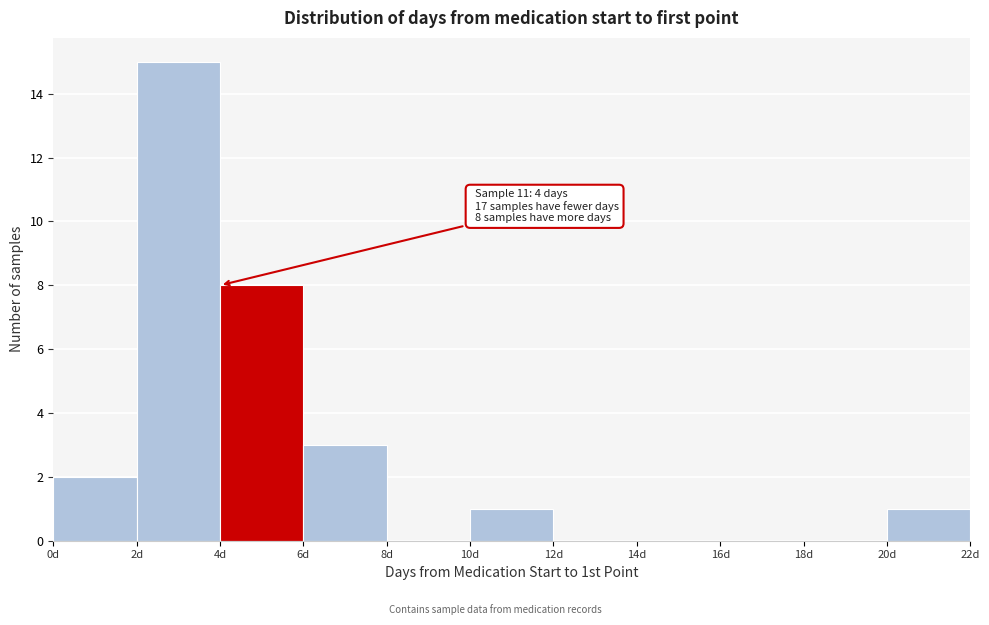

Over which range of the x-axis is the bar tallest?

2 to 4